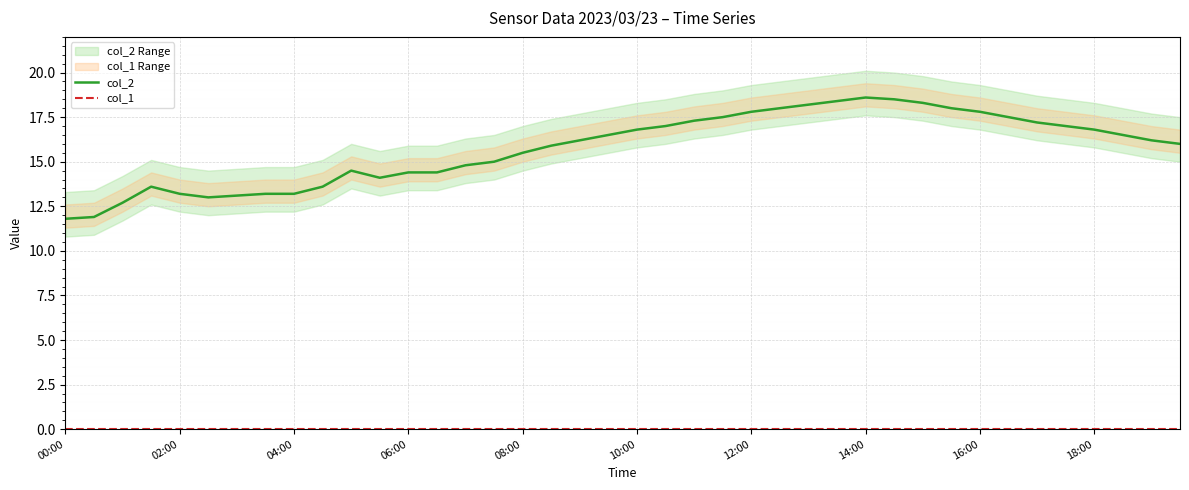

What position from the right is 31?

9